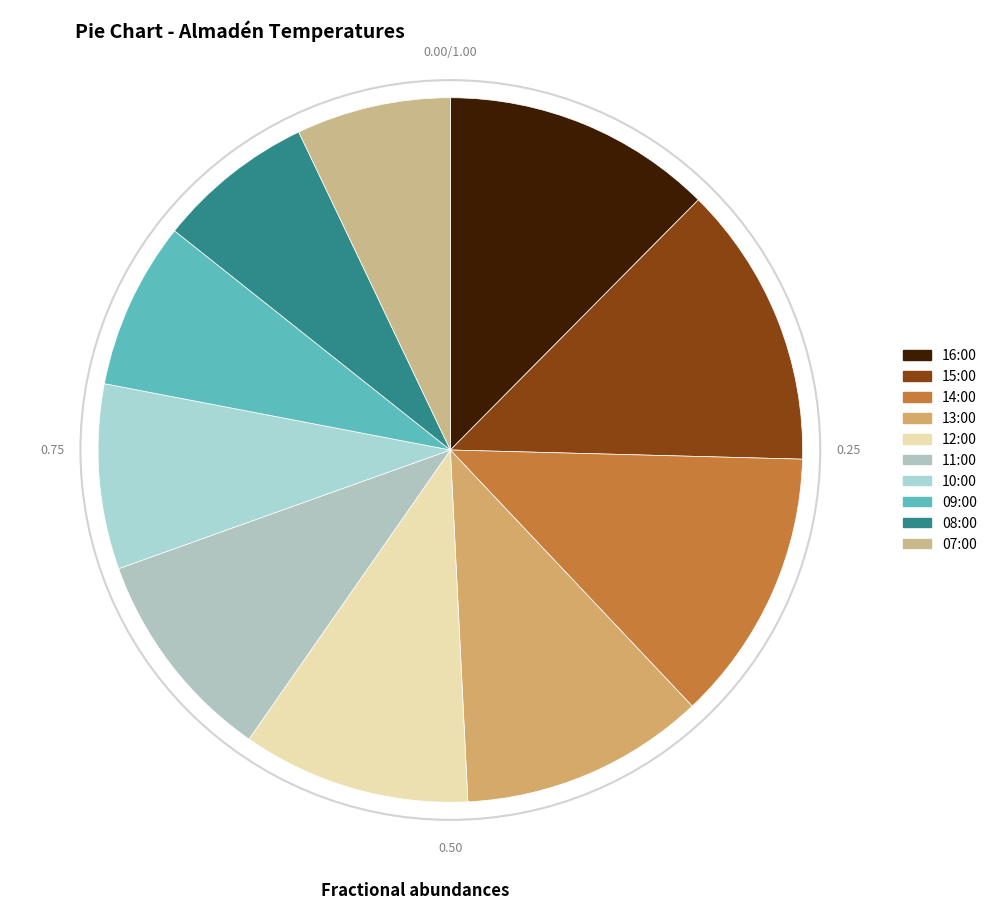

Which slice is the smallest?

07:00